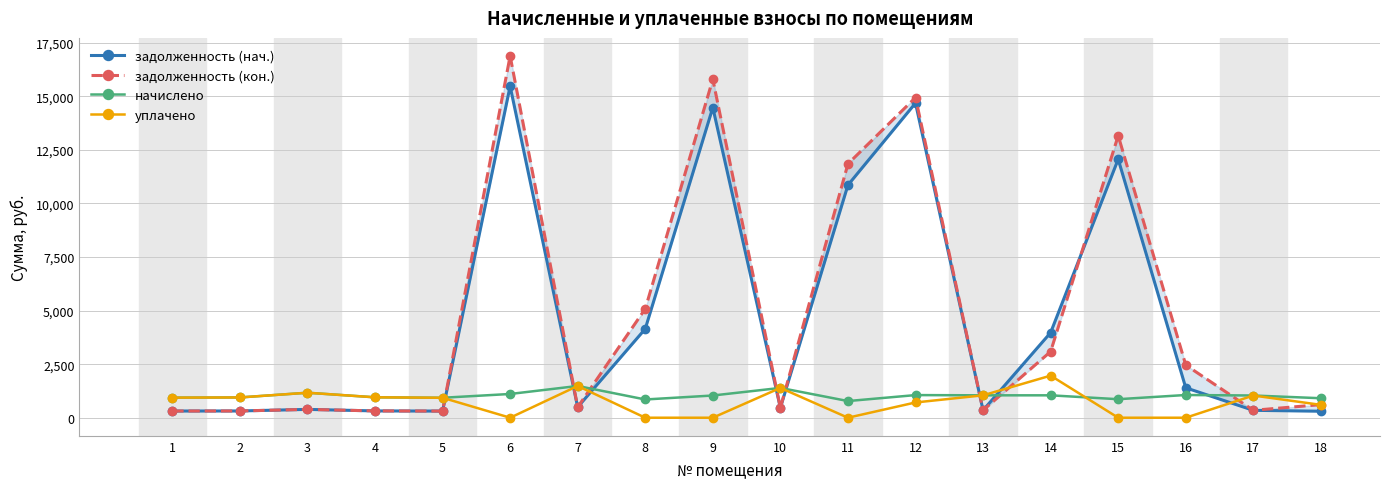

What are all the series names shown in the legend?

задолженность (нач.), задолженность (кон.), начислено, уплачено